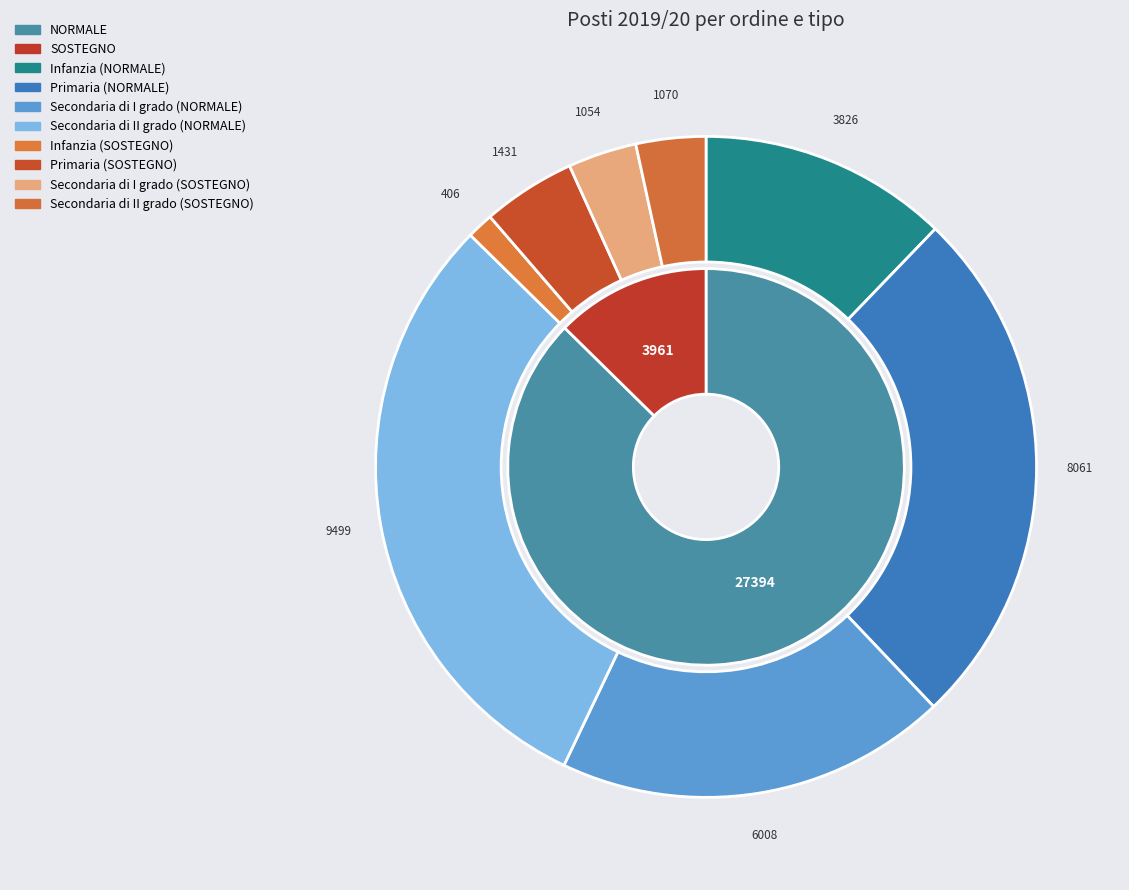

To the nearest percent, what is the average slice percentage?

12%